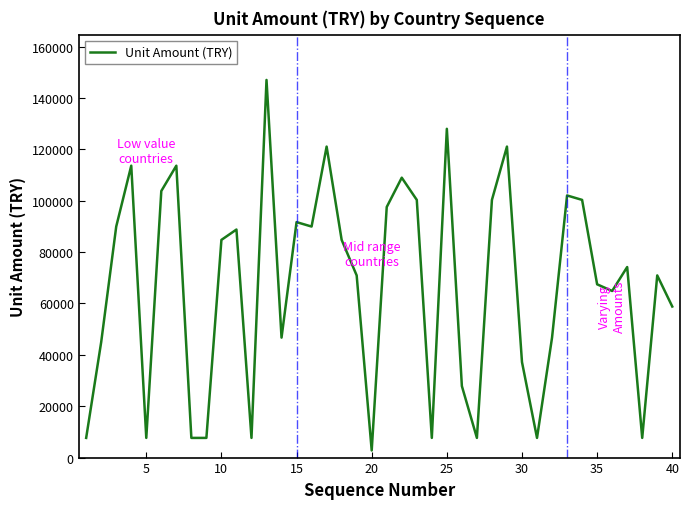

What is the greatest value displayed?

146995